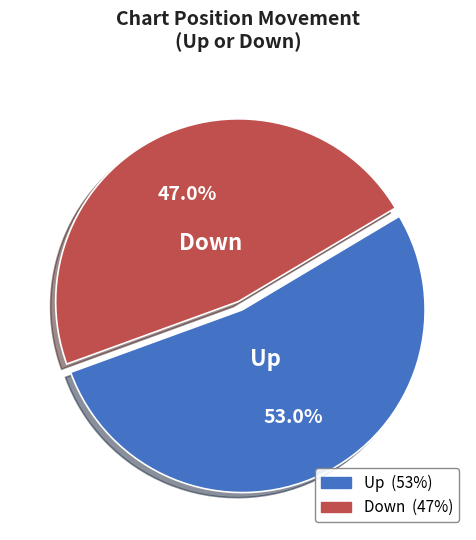

To the nearest percent, what percentage of the pie is Down?

47%